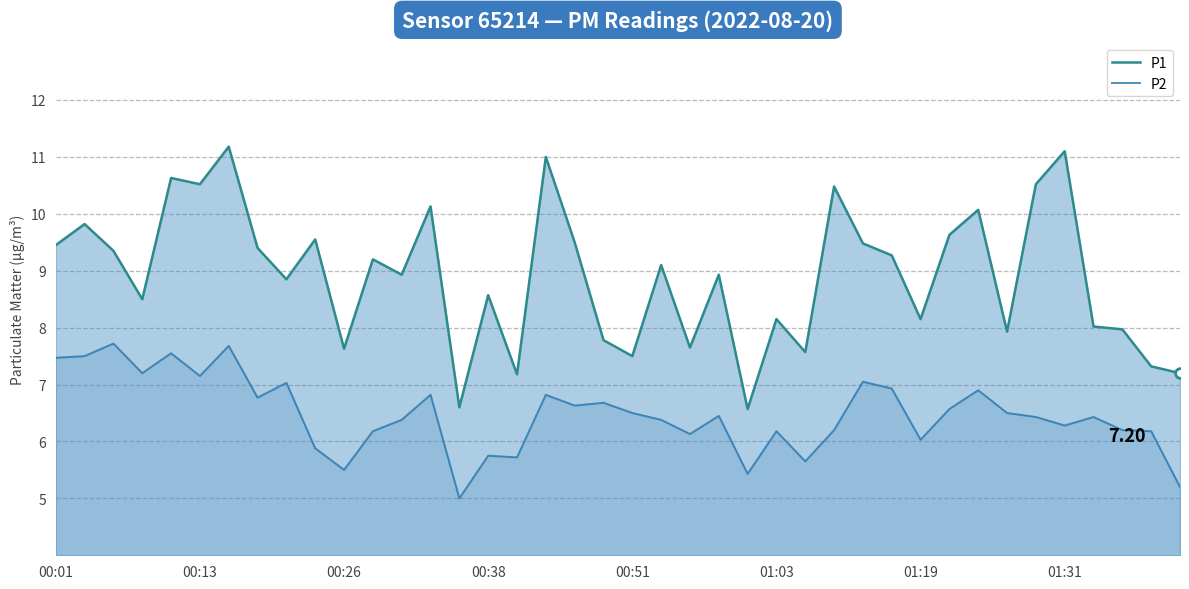

What is the difference between the P1 values at 8 and 24?

2.3